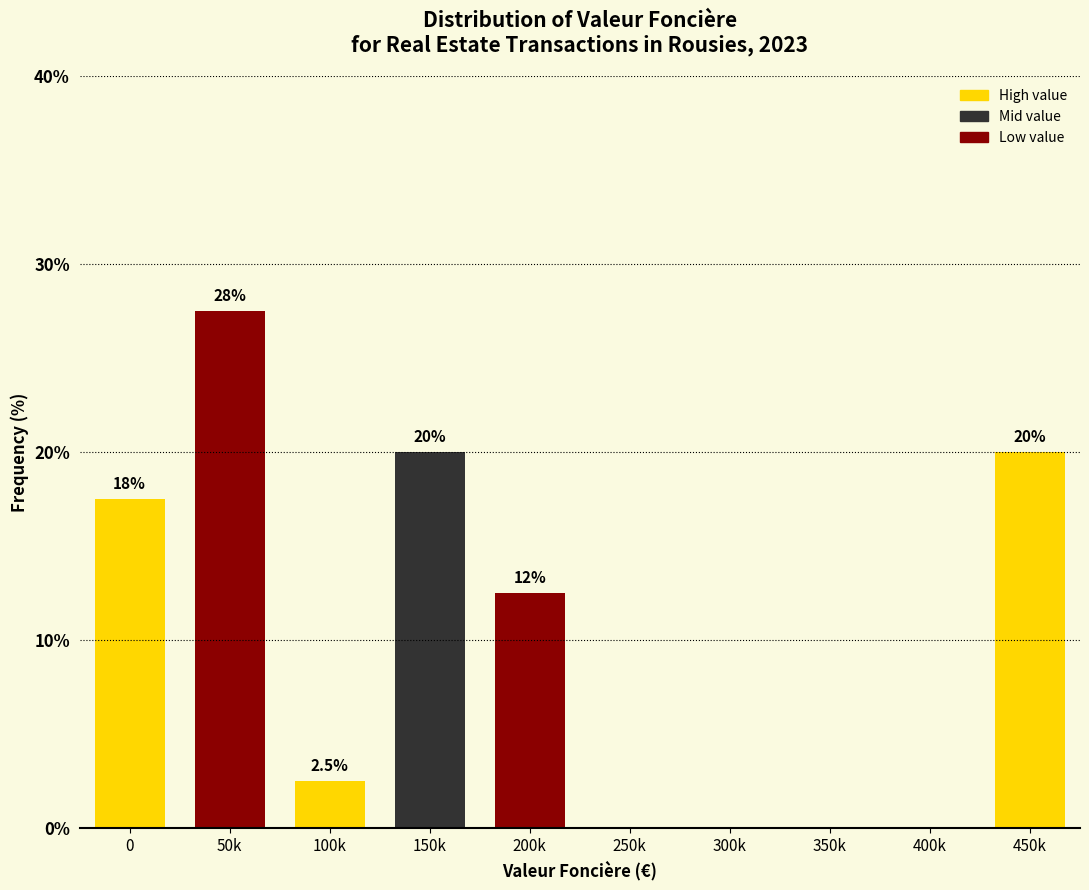

Reading left to right, what are all the values shown in this chart?

0=17.5	50k=27.5	100k=2.5	150k=20.0	200k=12.5	250k=0.0	300k=0.0	350k=0.0	400k=0.0	450k=20.0